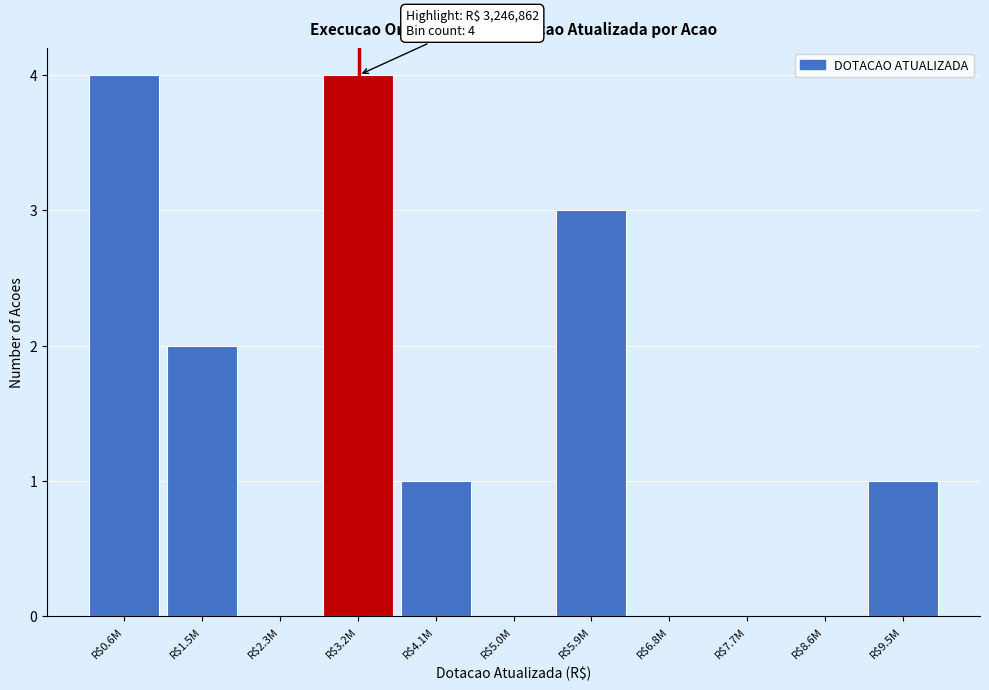

The value at R$2.3M is 0. True or false?

True